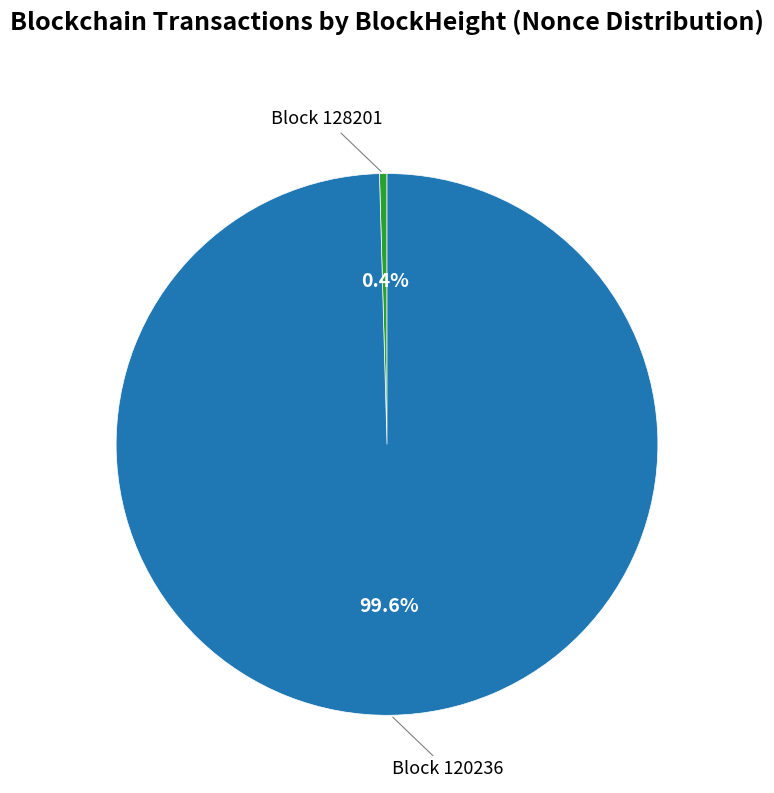

Is there any slice that represents more than half of the pie?

Yes